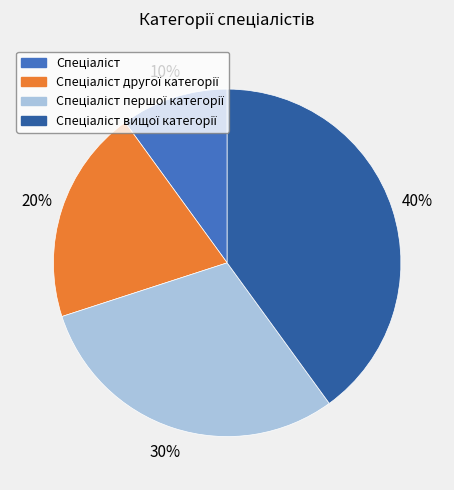

Is there a majority slice in this chart?

No